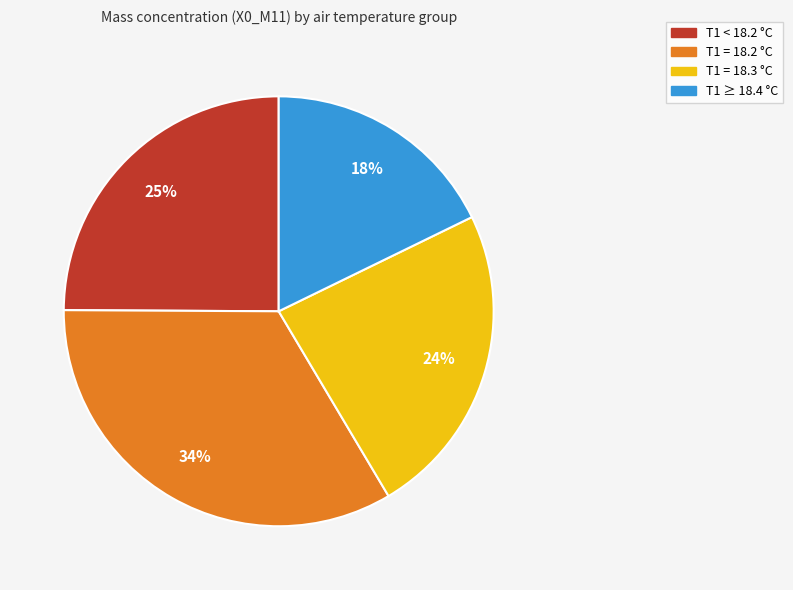

To the nearest percent, what is the average slice percentage?

25%